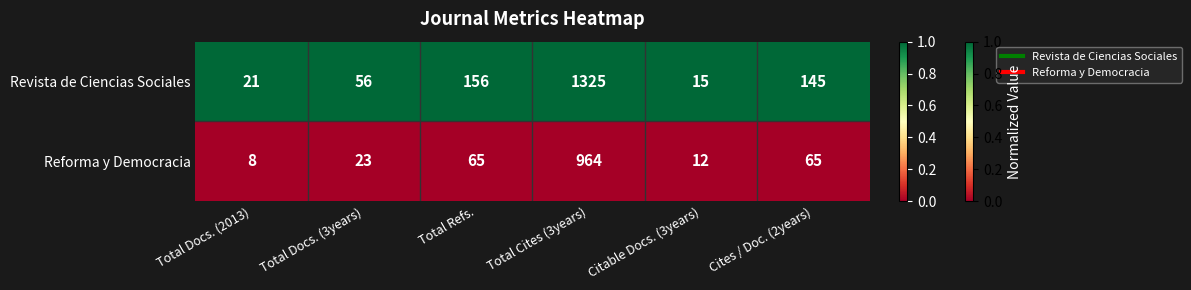

True or false: Revista de Ciencias Sociales has a value of 1325 at Total Cites (3years).

True